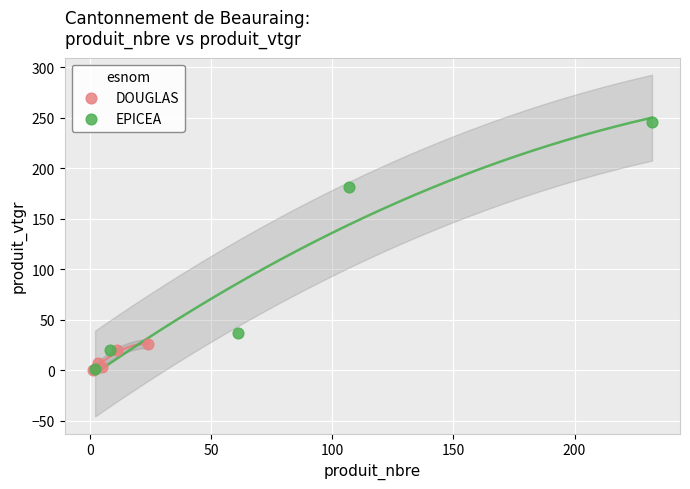

Which series has the widest spread of Y values?

EPICEA